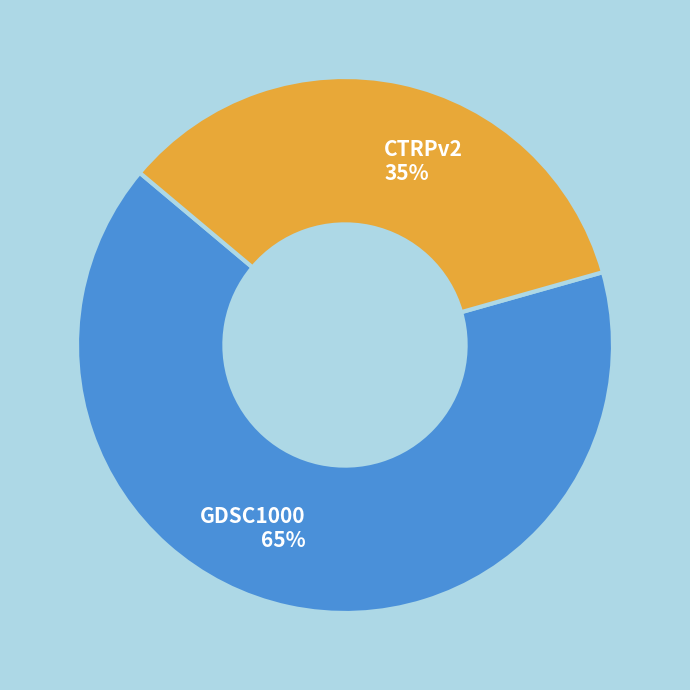

How many segments does this pie chart have?

2